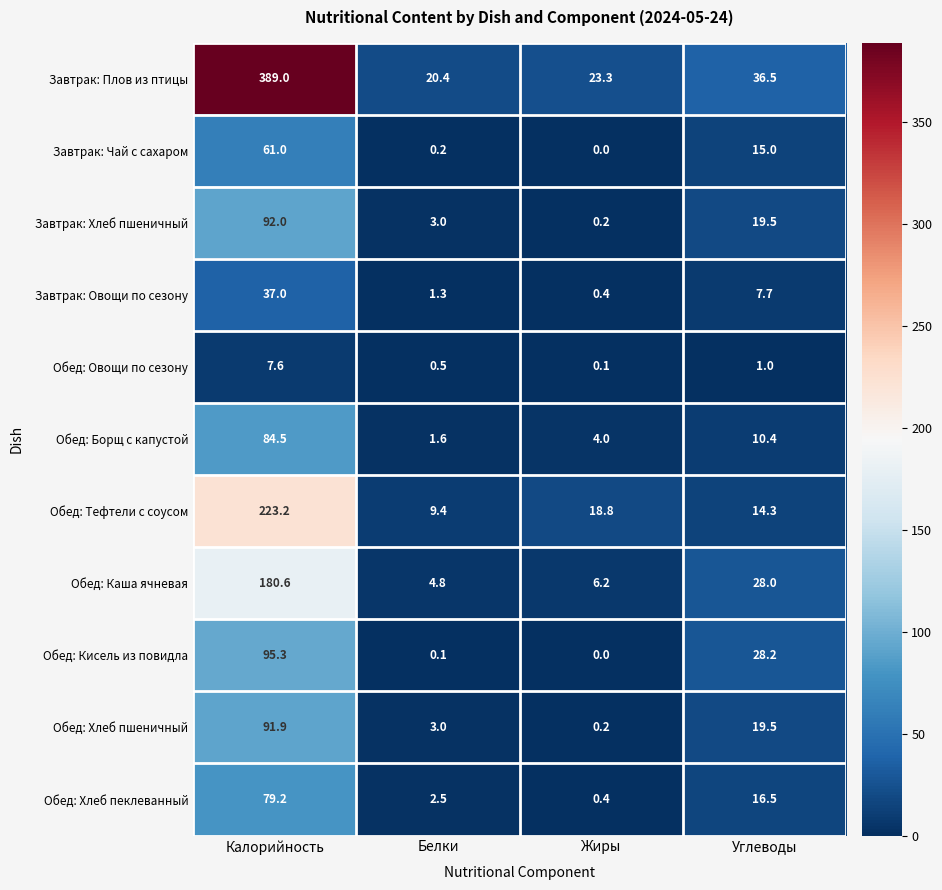

Which series has the largest range (max minus min)?

Завтрак: Плов из птицы